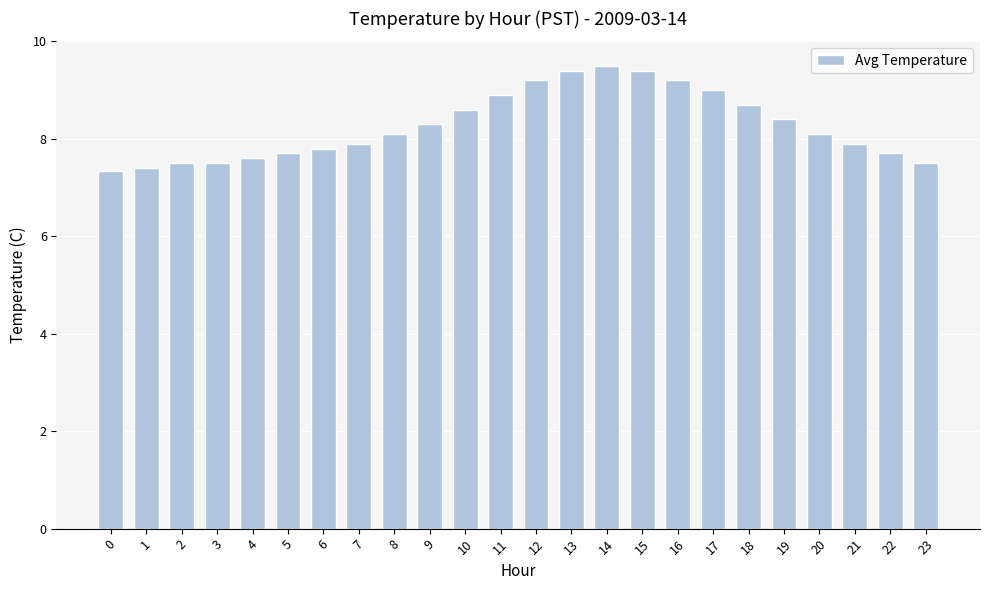

True or false: the data shows 4.4 at 2.

False